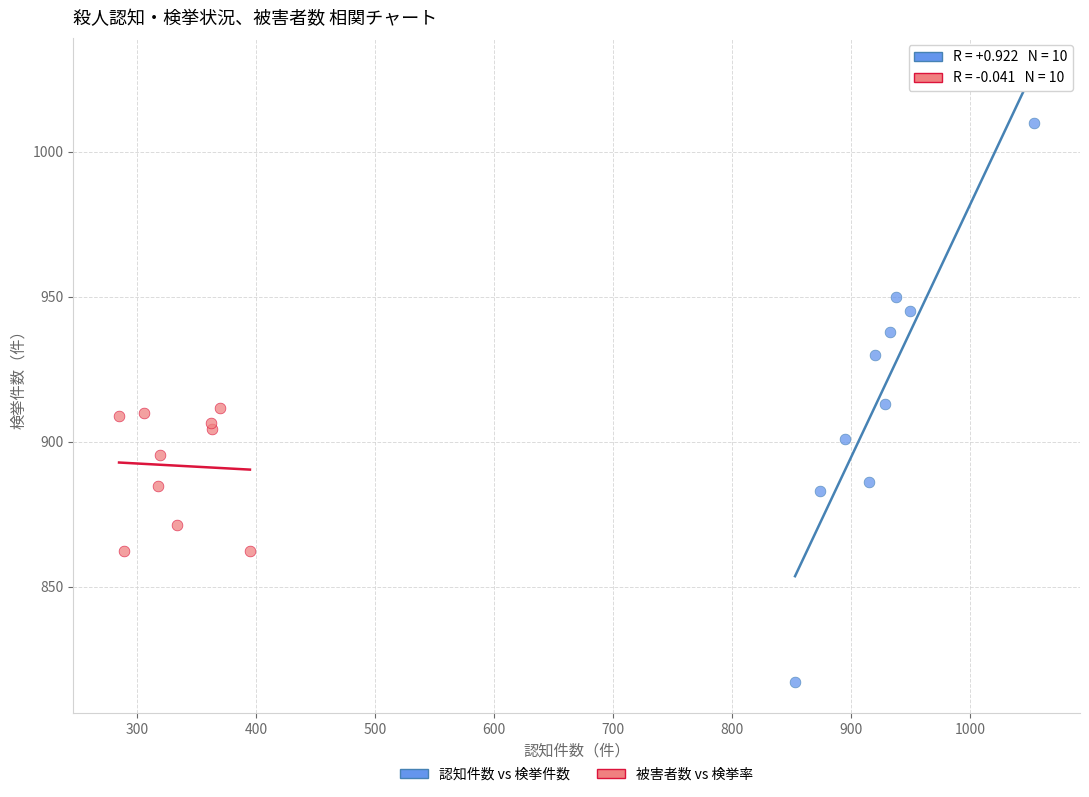

Which series contains the lowest Y value?

認知件数 vs 検挙件数